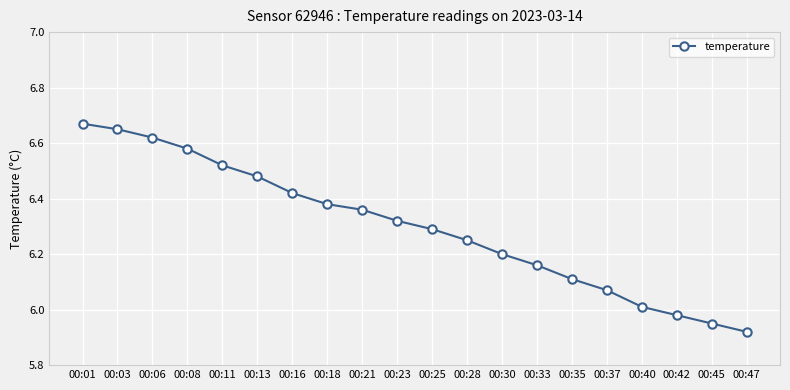

Is it true that the value at 00:25 is 6.3?

True